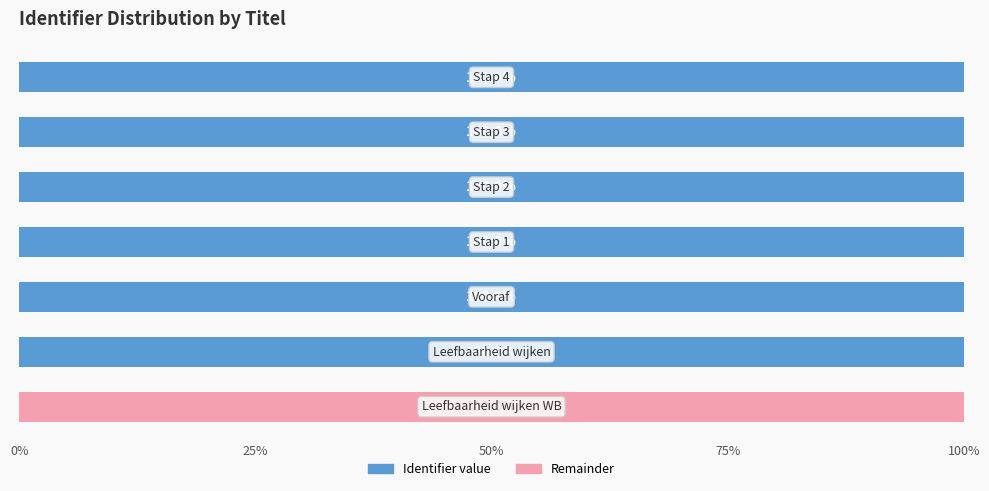

What is the sum of all Identifier value values?

600.0